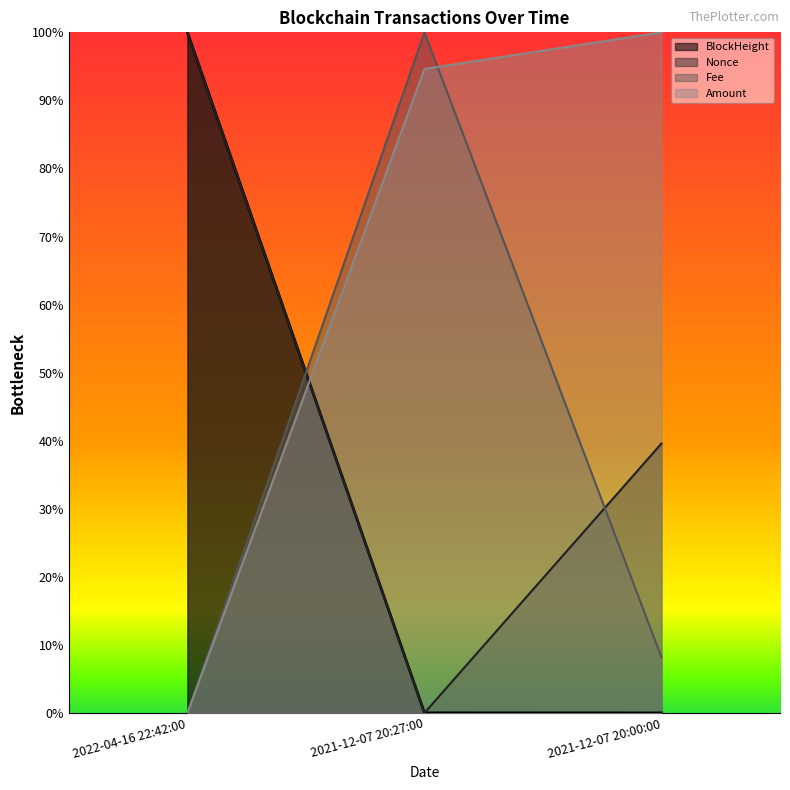

How many data points in Amount are above 0?

2